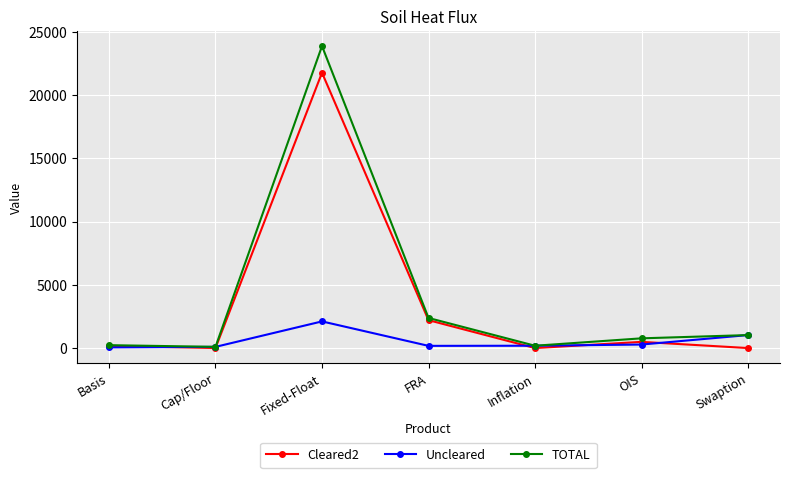

At which category does Cleared2 reach its first local peak?

Fixed-Float